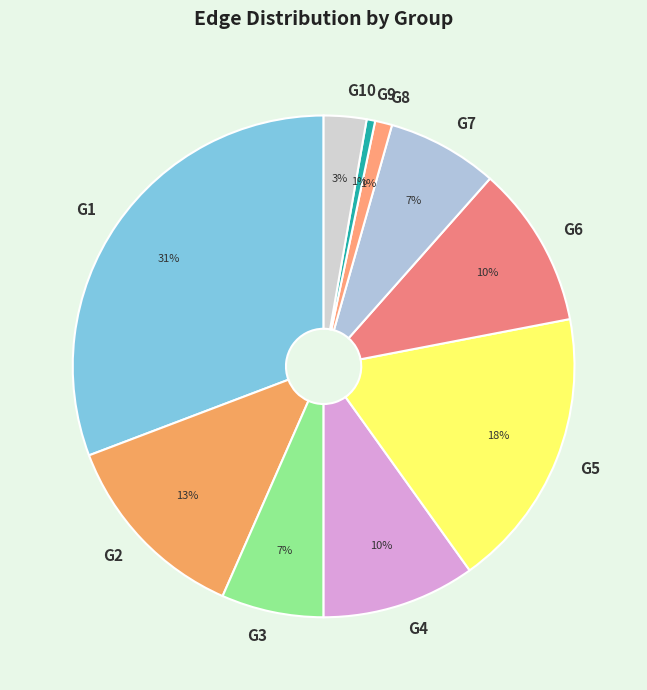

Is the sum of G2 and G4 greater than half?

No